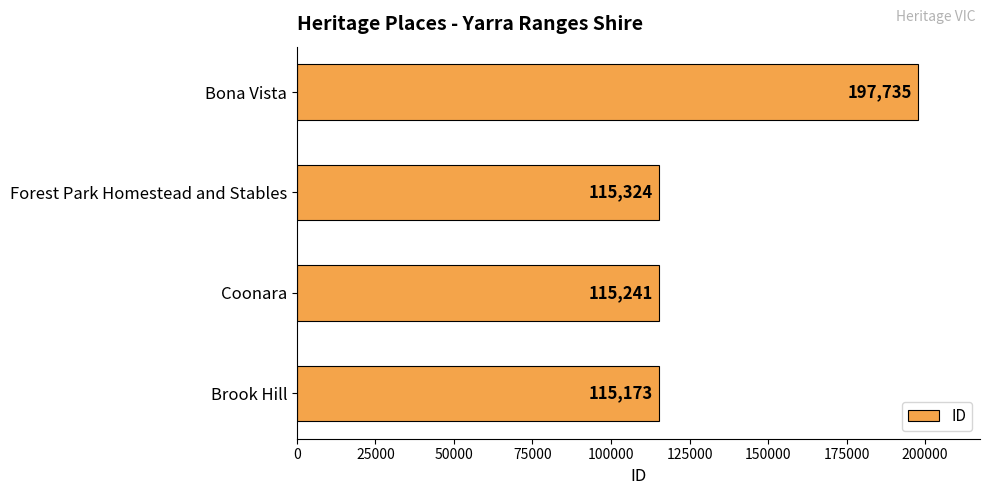

What is the difference between the second highest and minimum values?

151